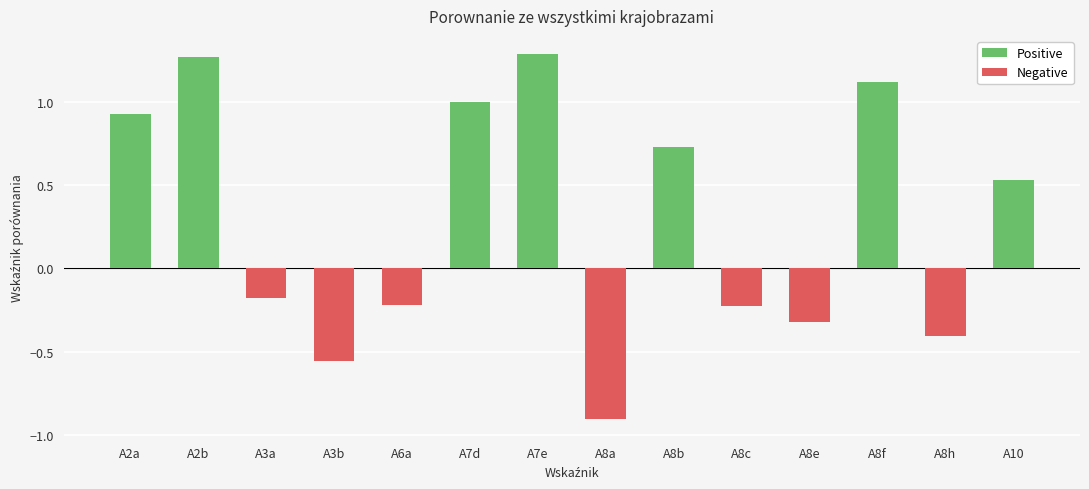

Are the bars grouped side by side (vs. stacked)?

Yes